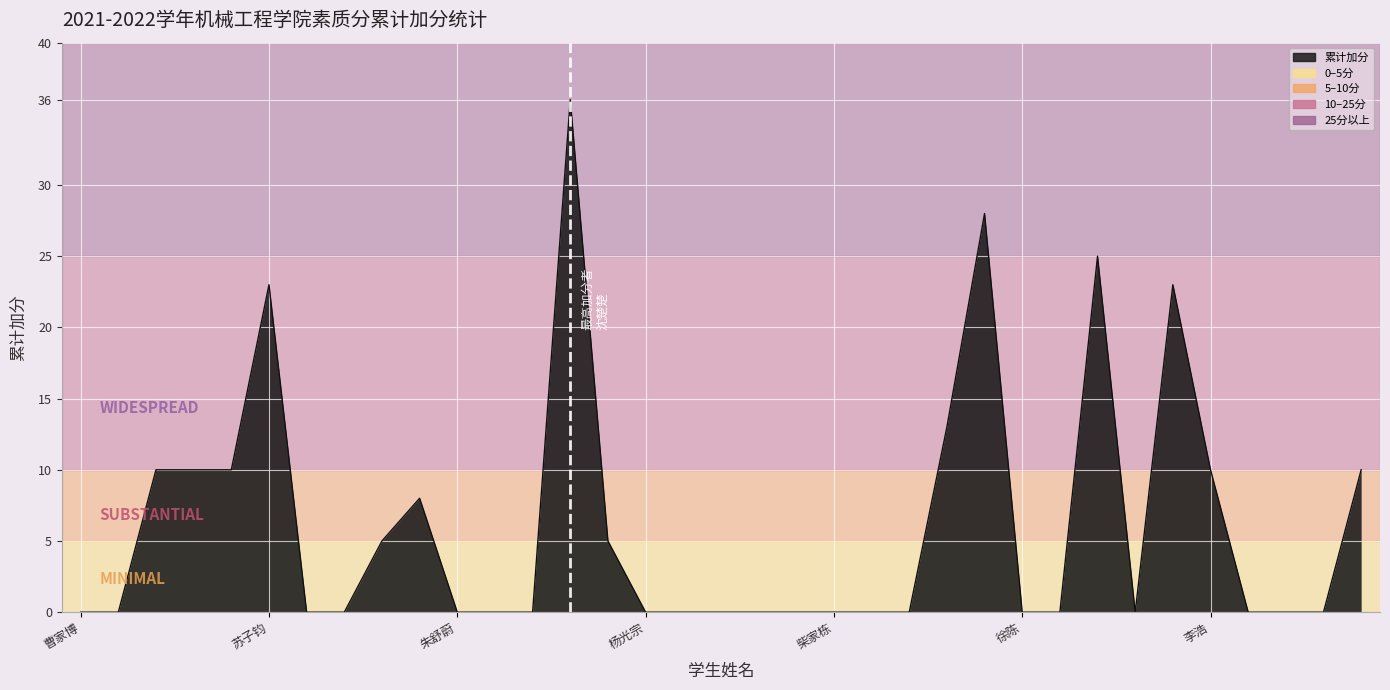

What is the greatest value displayed?

36